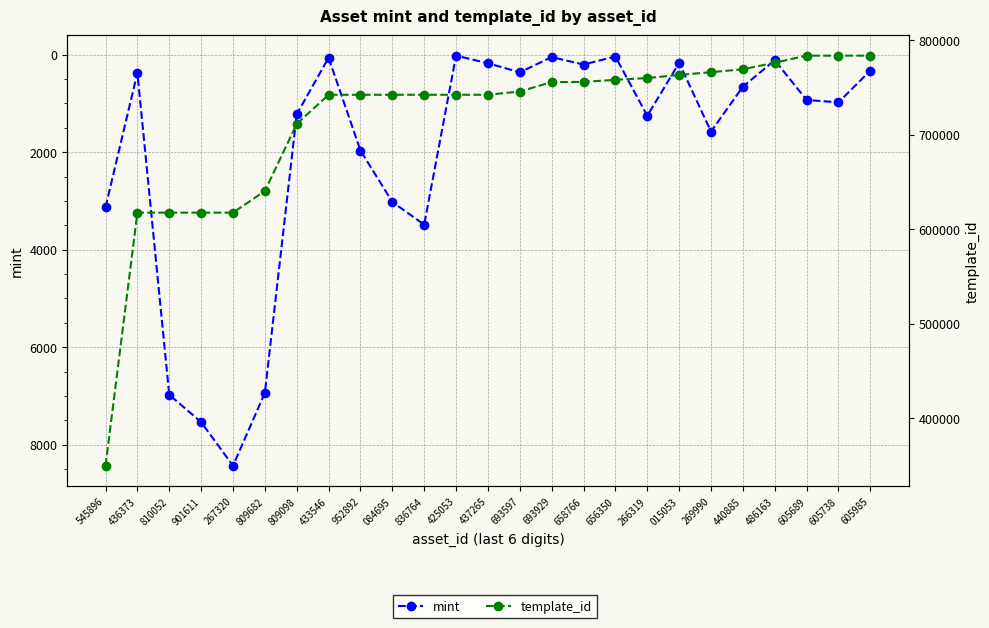

Read the mint value at 605689, to the nearest 100.

900